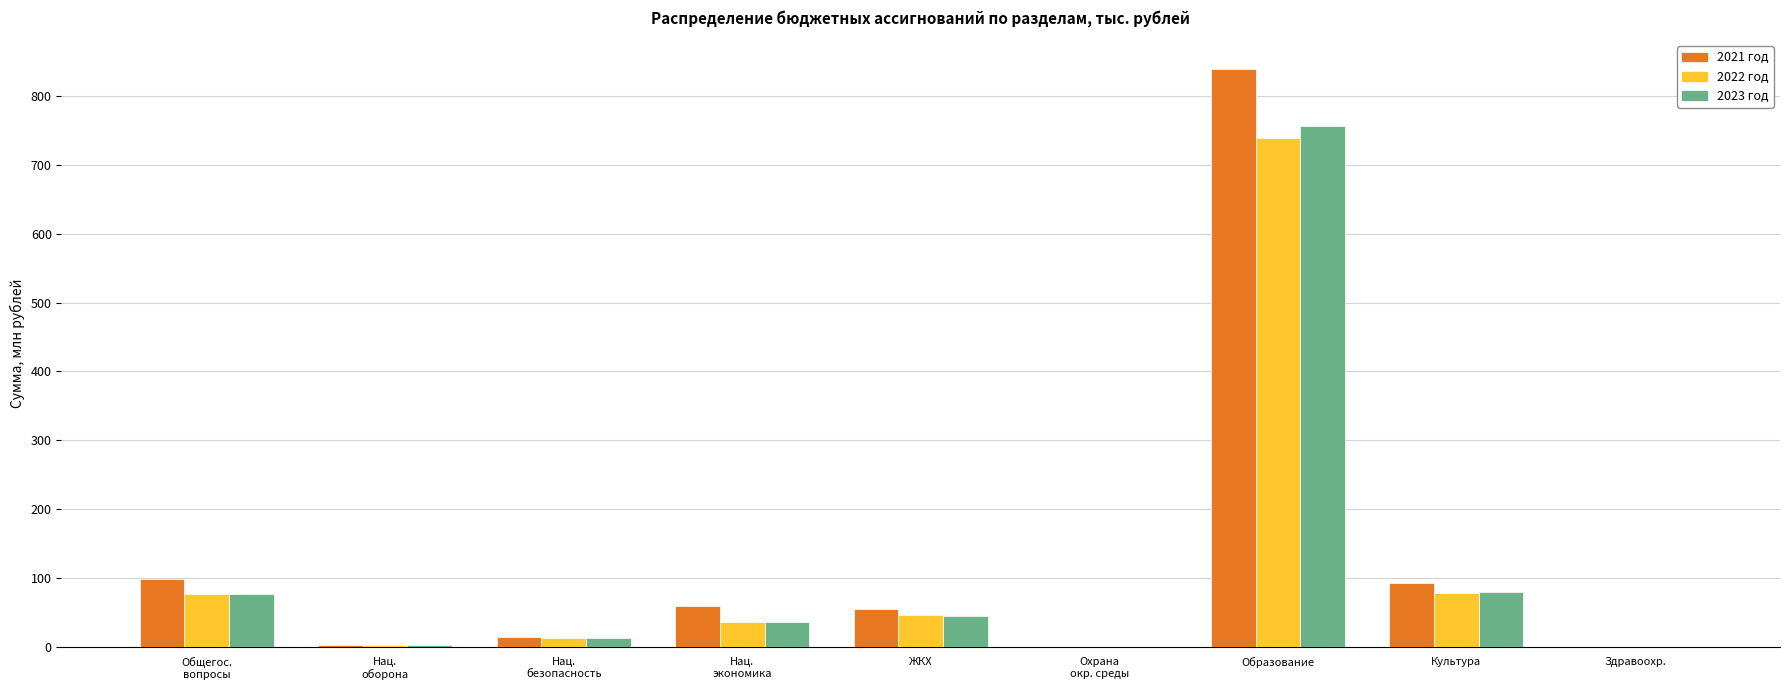

What is the label of the 4th bar from the right?

Охрана
окр. среды